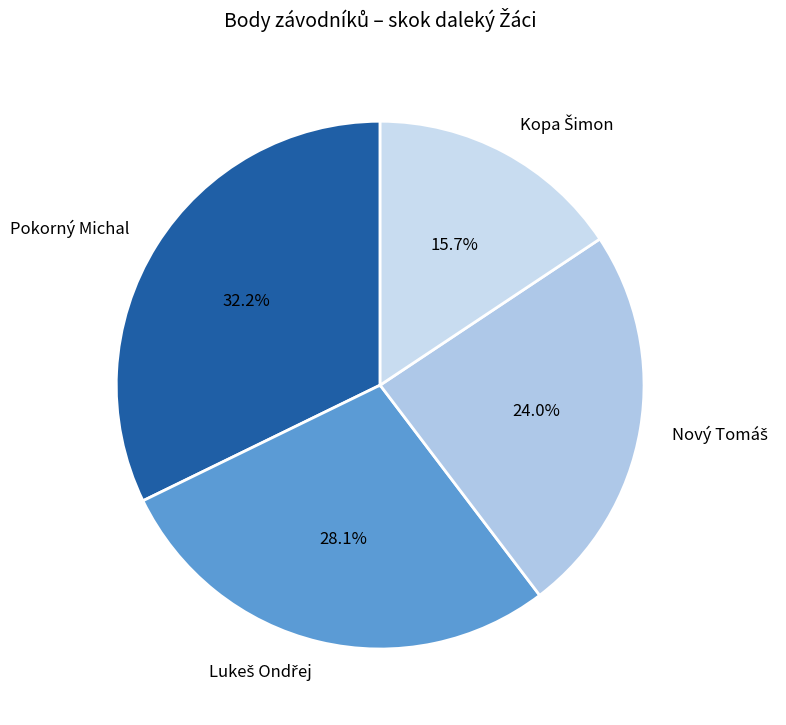

Which slice is the largest?

Pokorný Michal